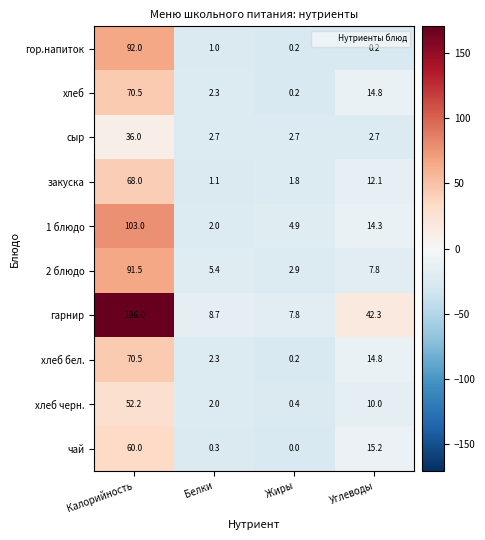

What is the difference between the хлеб черн. values at Жиры and Углеводы?

9.6